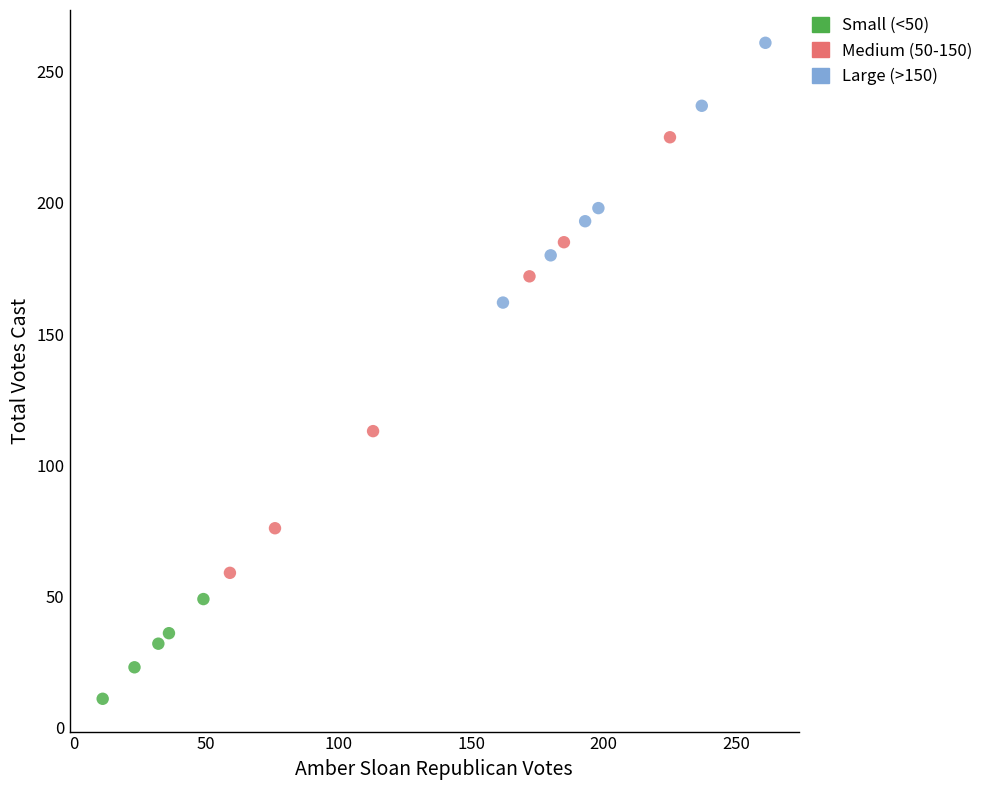

Which series contains the highest Y value?

Large (>150)